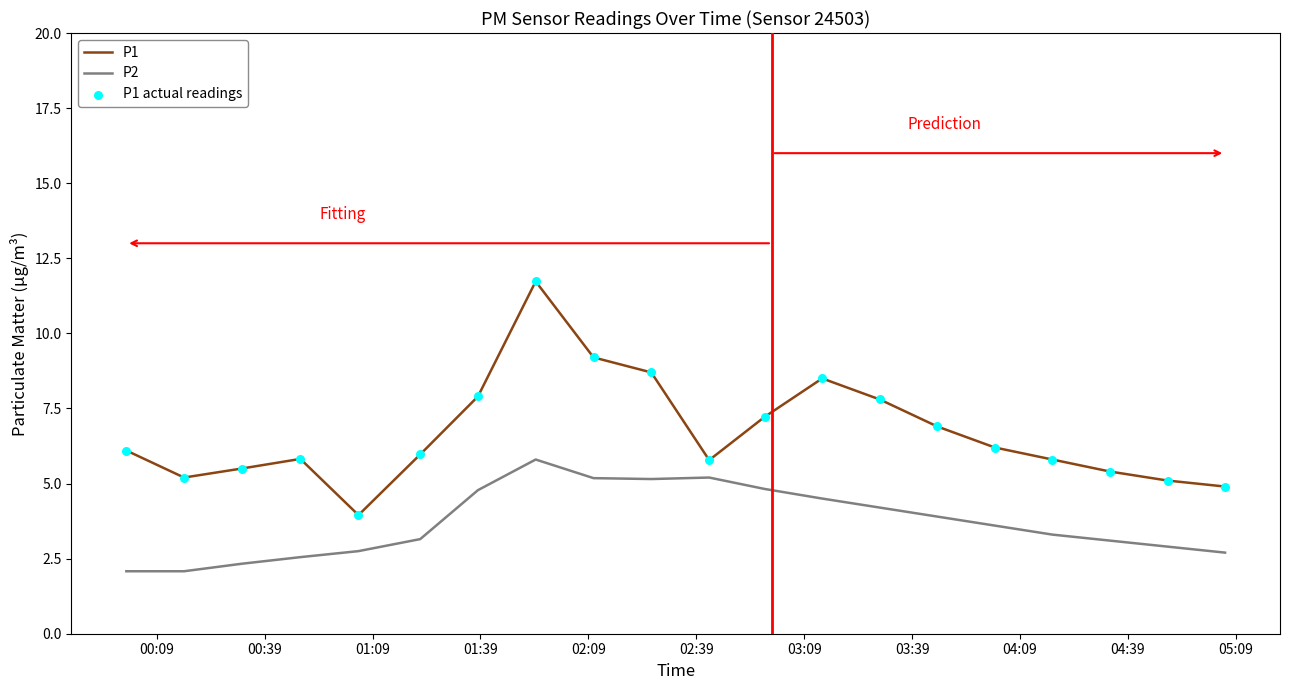

Which series has the widest spread of values?

P1